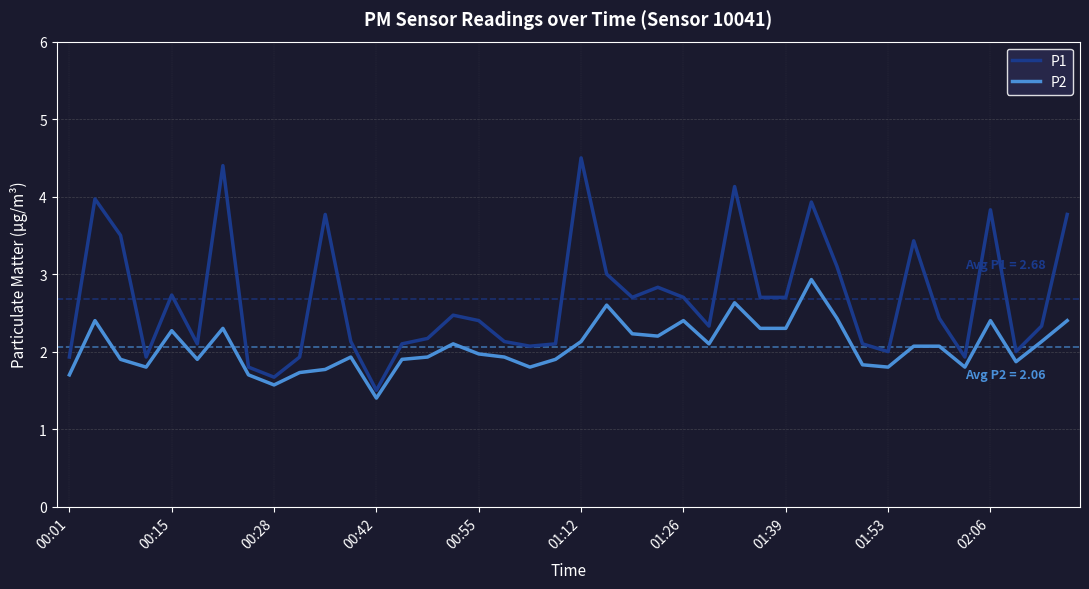

What is the difference between the maximum and minimum values in the P1 series?

3.0